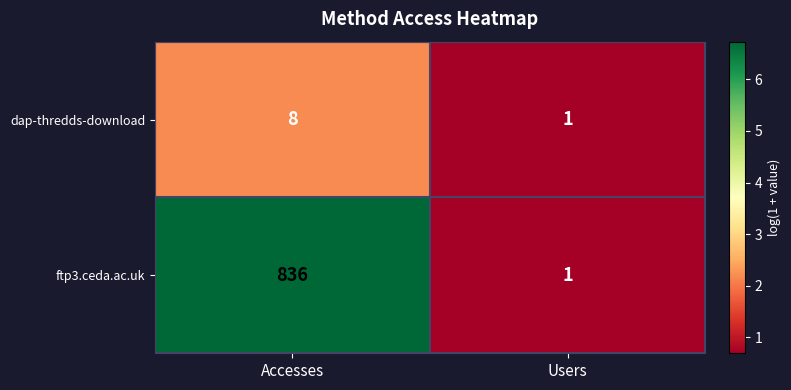

What is the difference between the highest and lowest values at Accesses?

828